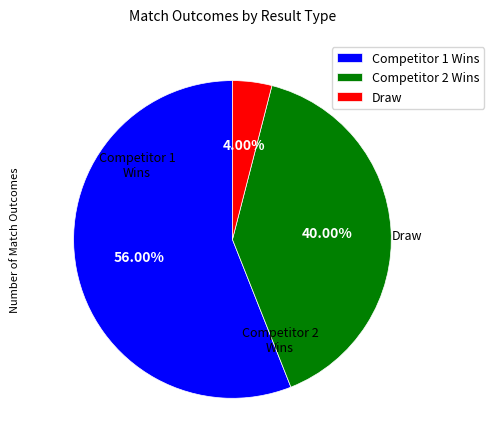

Do Competitor 2 Wins and Competitor 1 Wins together represent more than half of the pie?

Yes